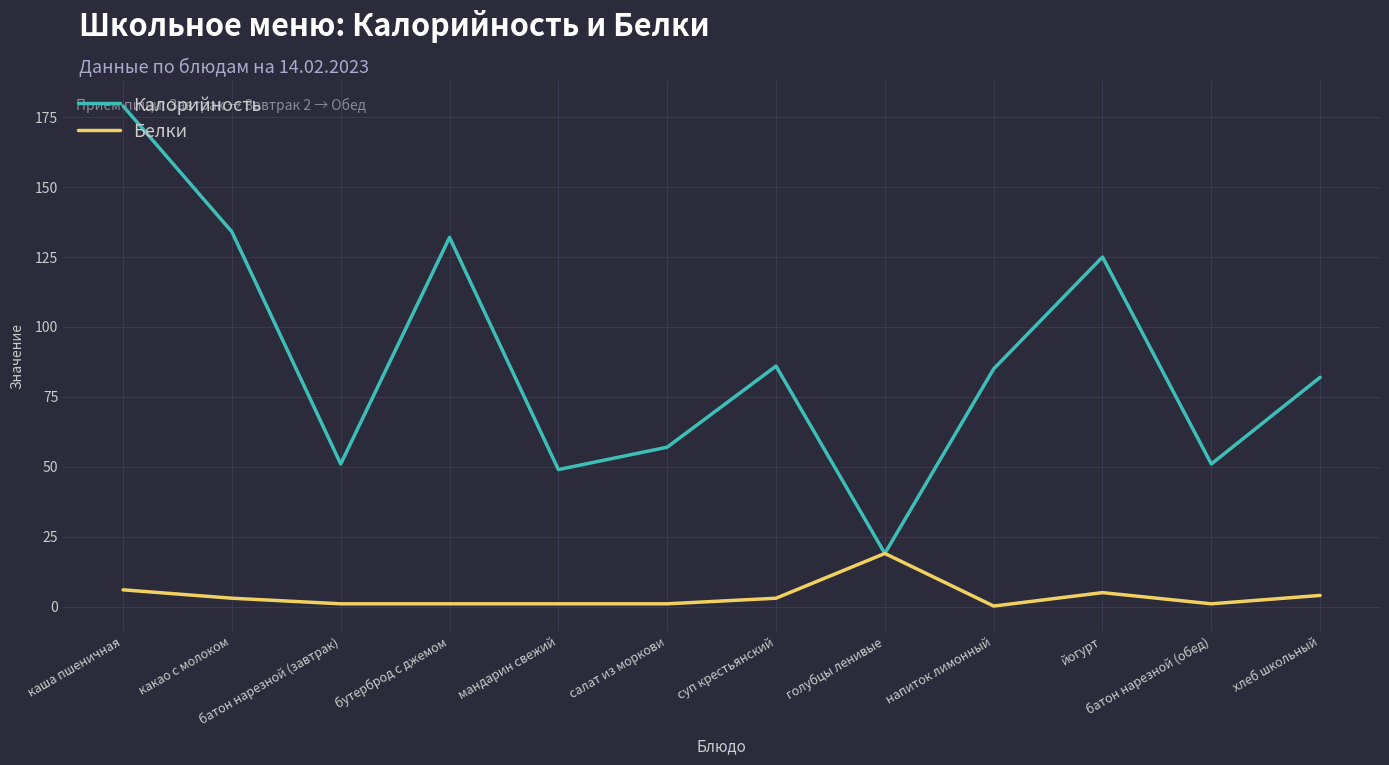

Does the chart display data point markers on the line(s)?

No